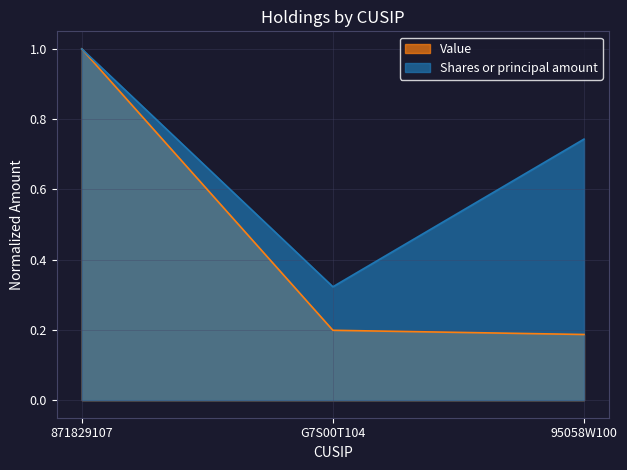

Does the chart display data point markers on the line(s)?

No